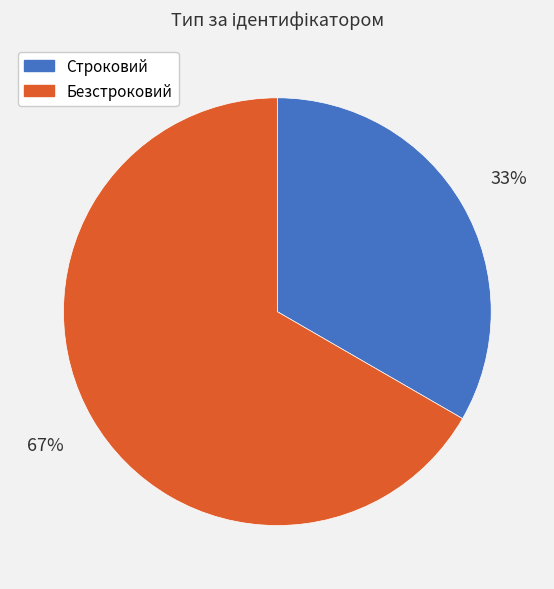

What percentage is the Строковий slice, to the nearest percent?

33%